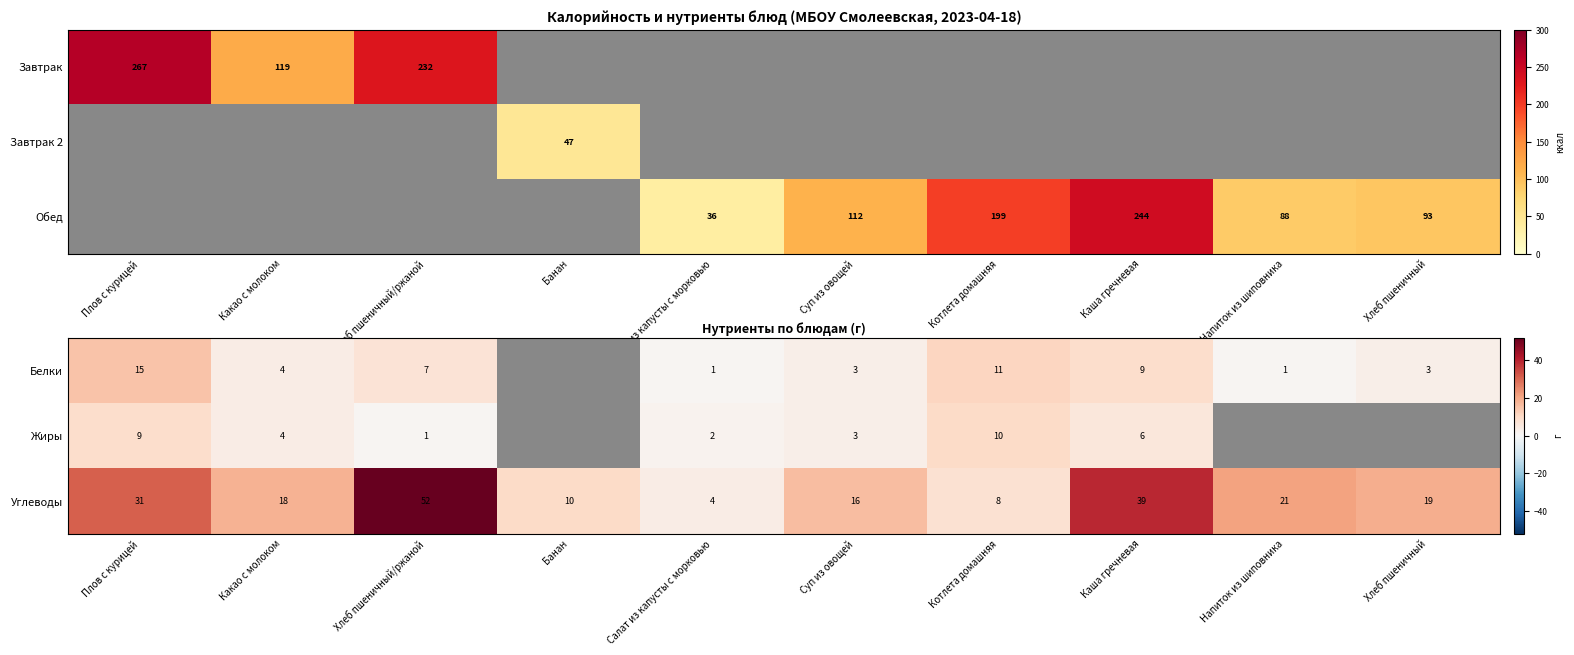

Is the value of Углеводы at Напиток из шиповника greater than the value of Жиры at Плов с курицей?

Yes